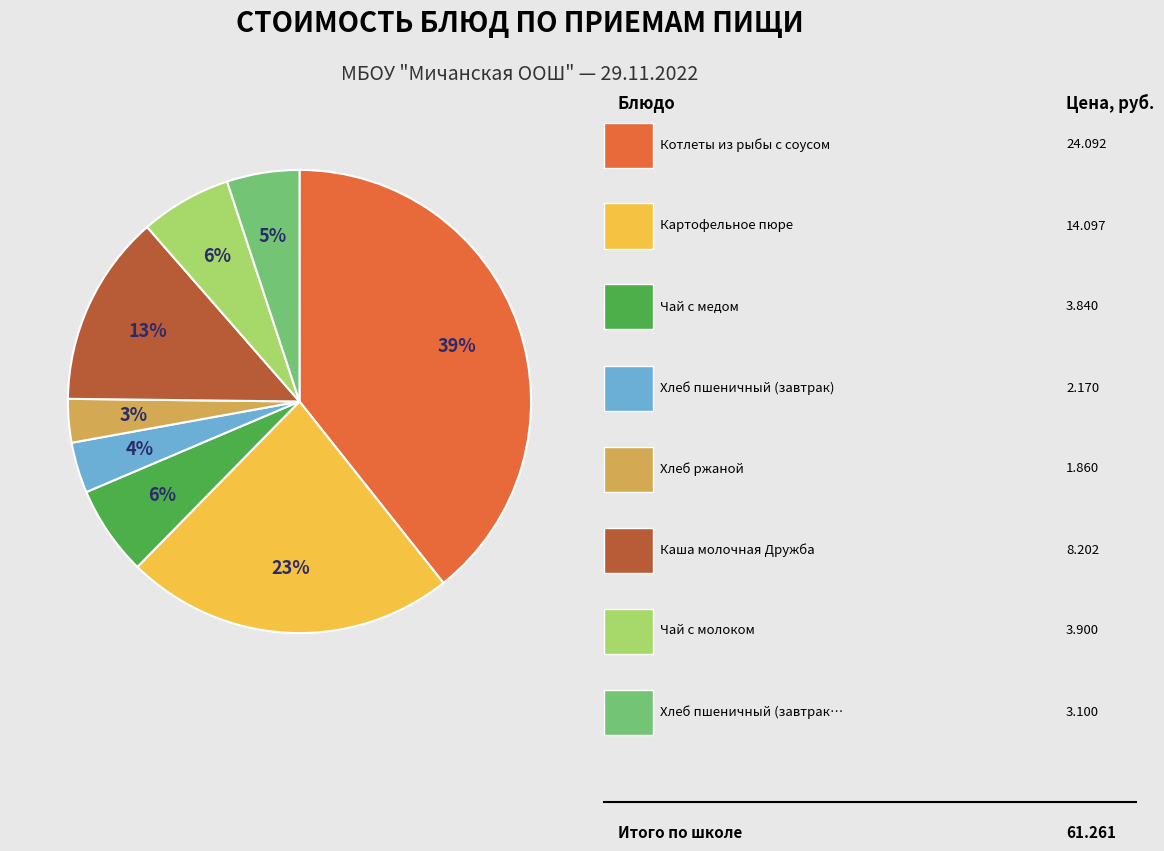

Is there any slice that represents more than half of the pie?

No